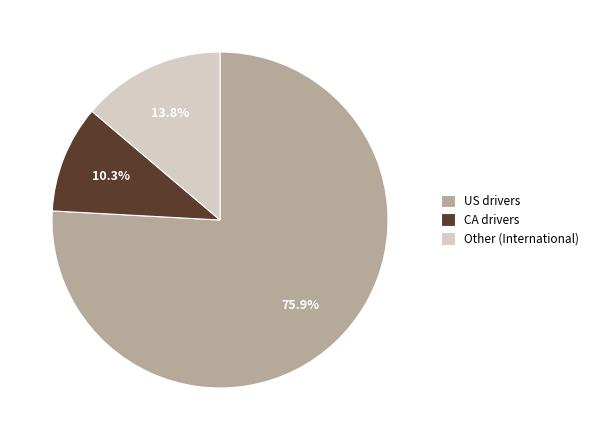

To the nearest percent, what percentage of the pie is US?

76%